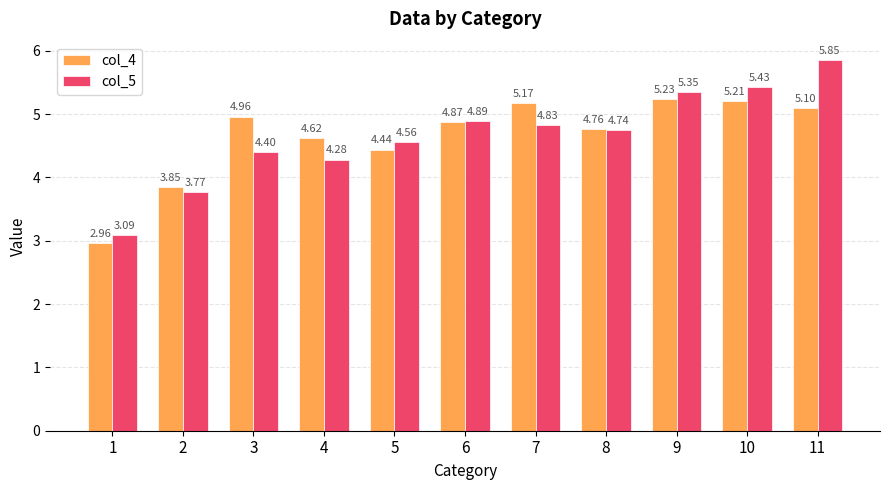

How many bars are there in each group?

2